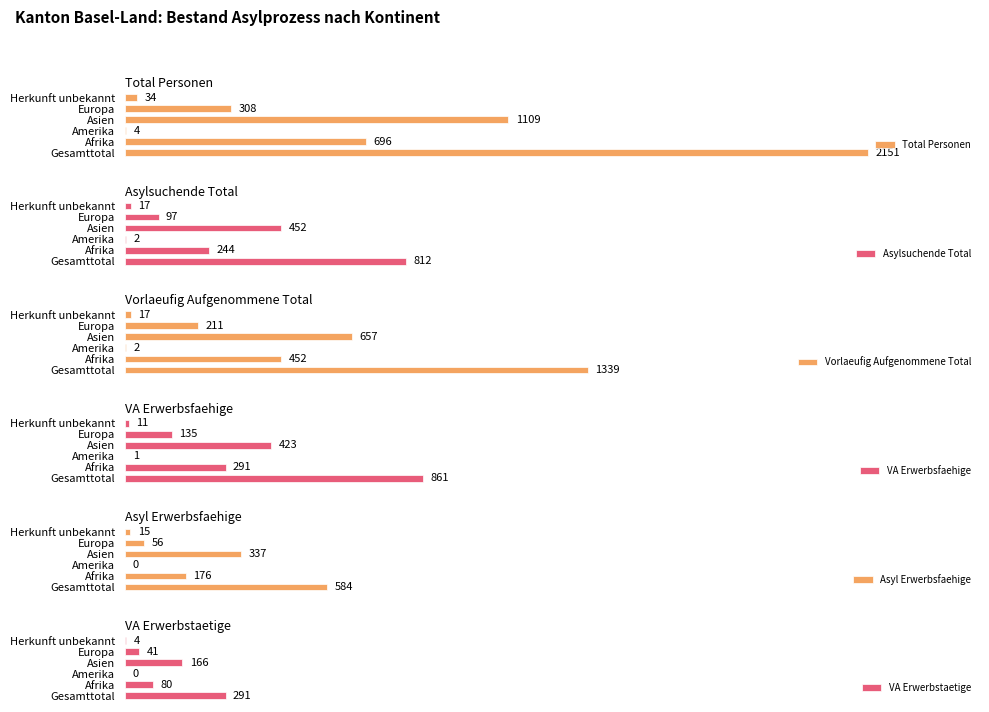

Reading left to right, list all the values displayed in this chart.

Total Personen: 2151	696	4	1109	308	34
Asylsuchende Total: 812	244	2	452	97	17
Vorlaeufig Aufgenommene Total: 1339	452	2	657	211	17
VA Erwerbsfaehige: 861	291	1	423	135	11
Asyl Erwerbsfaehige: 584	176	0	337	56	15
VA Erwerbstaetige: 291	80	0	166	41	4